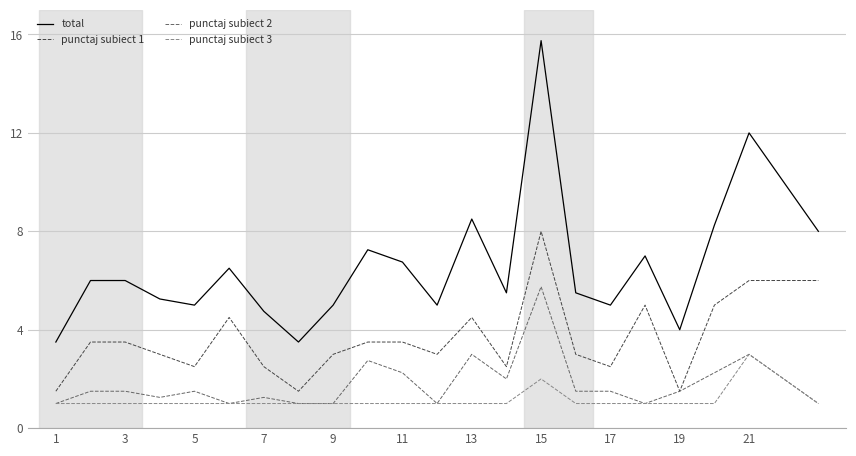

Which series has the largest total across all categories?

total